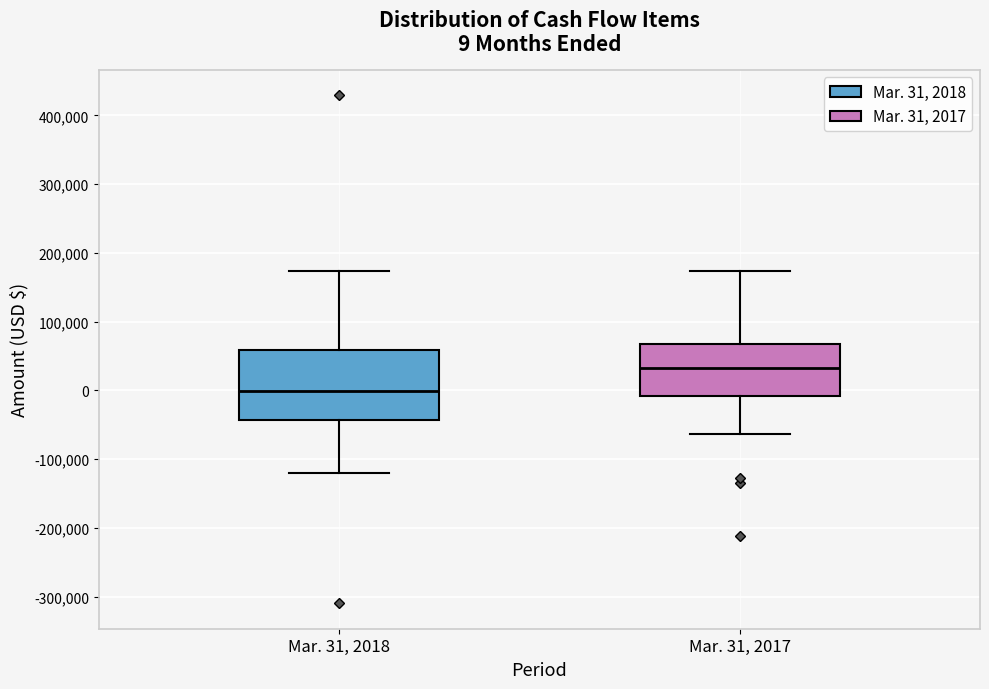

Which box's median line is the lowest?

Mar. 31, 2018